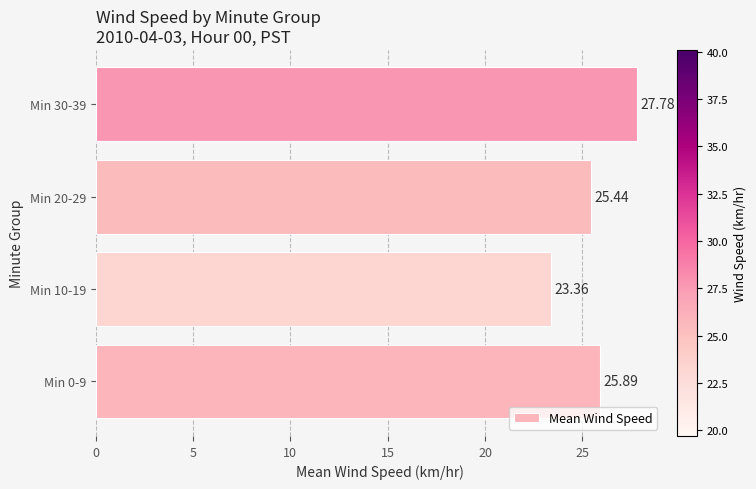

Are the bars grouped side by side (vs. stacked)?

No